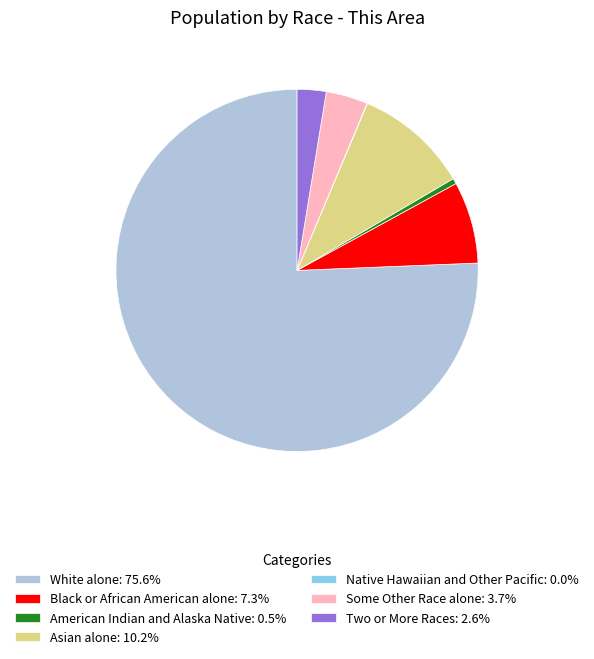

Does Asian alone: 10.2% represent more than half of the total?

No